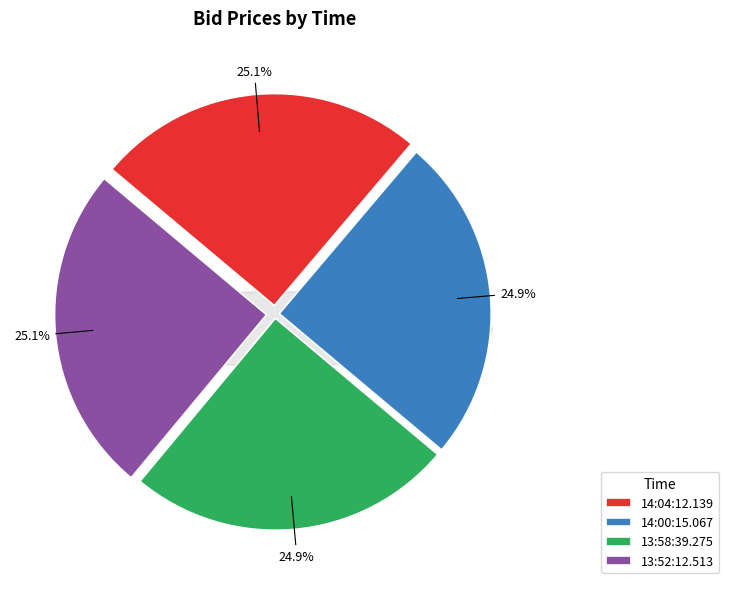

To the nearest percent, what percentage of the pie is 14:00:15.067?

25%